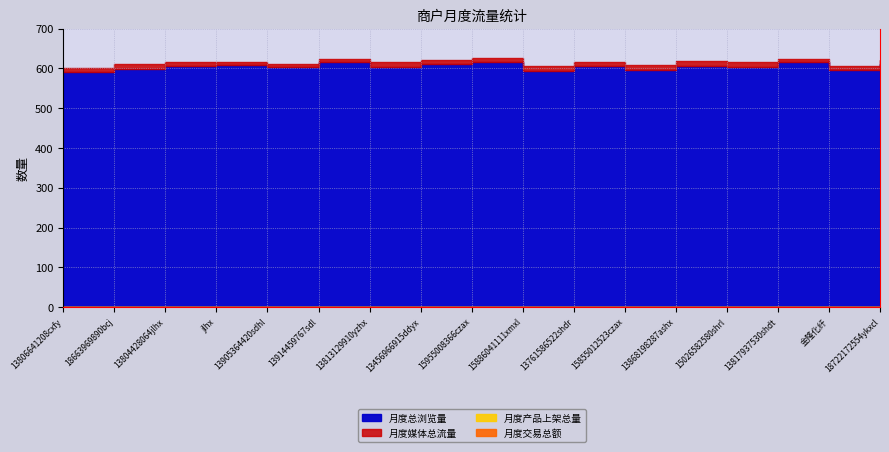

True or false: 月度产品上架总量 and 月度媒体总流量 intersect in this chart.

False